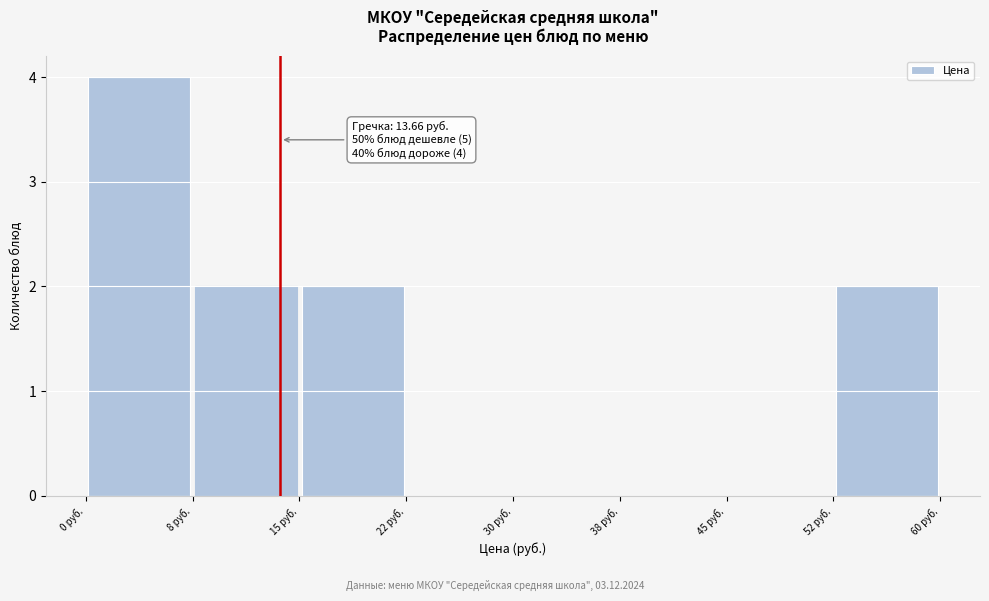

Which range on the x-axis has the tallest bar?

0.0 to 7.5